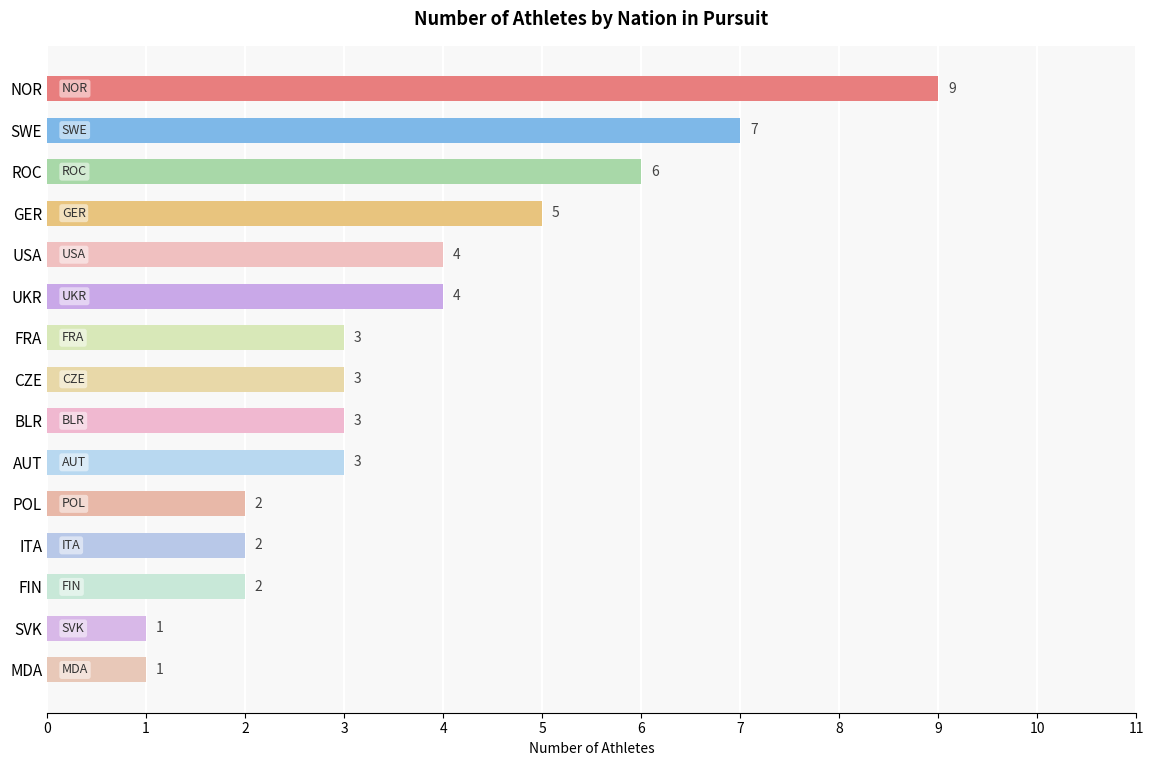

Is it true that the value at MDA is 1?

True